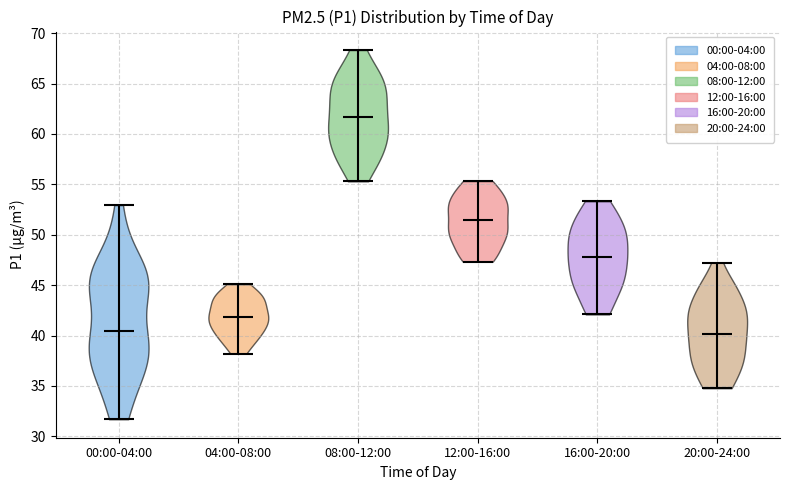

Which violin has the highest median line?

08:00-12:00